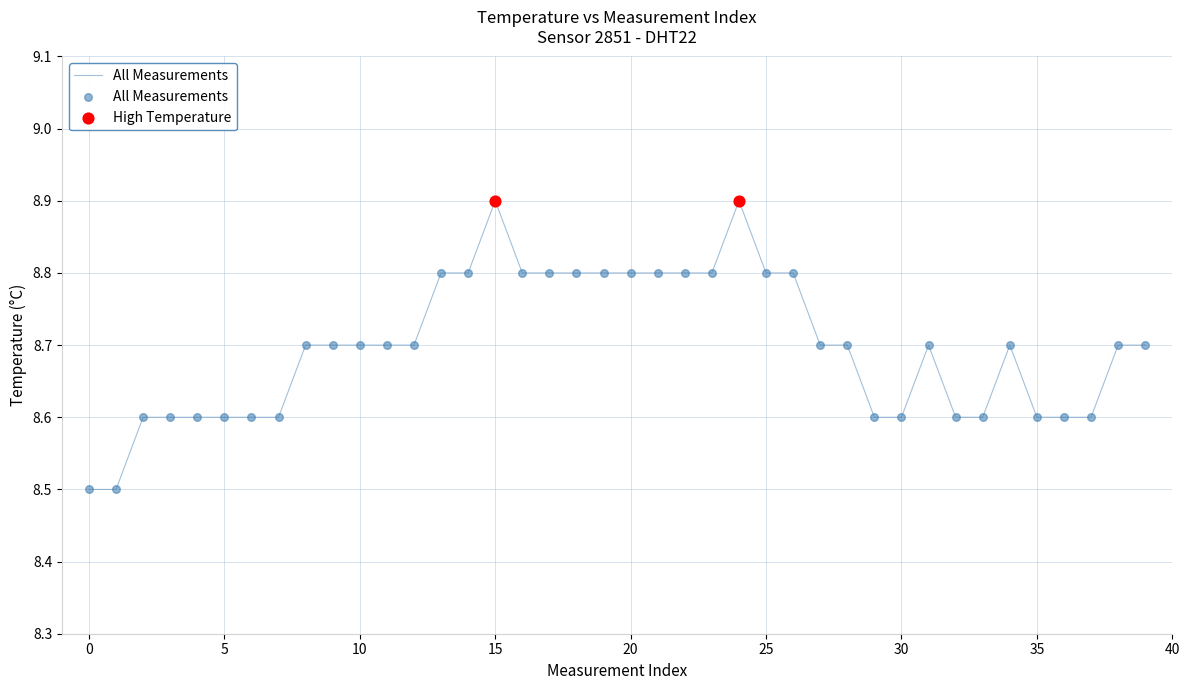

What is the maximum value shown in the chart?

8.9